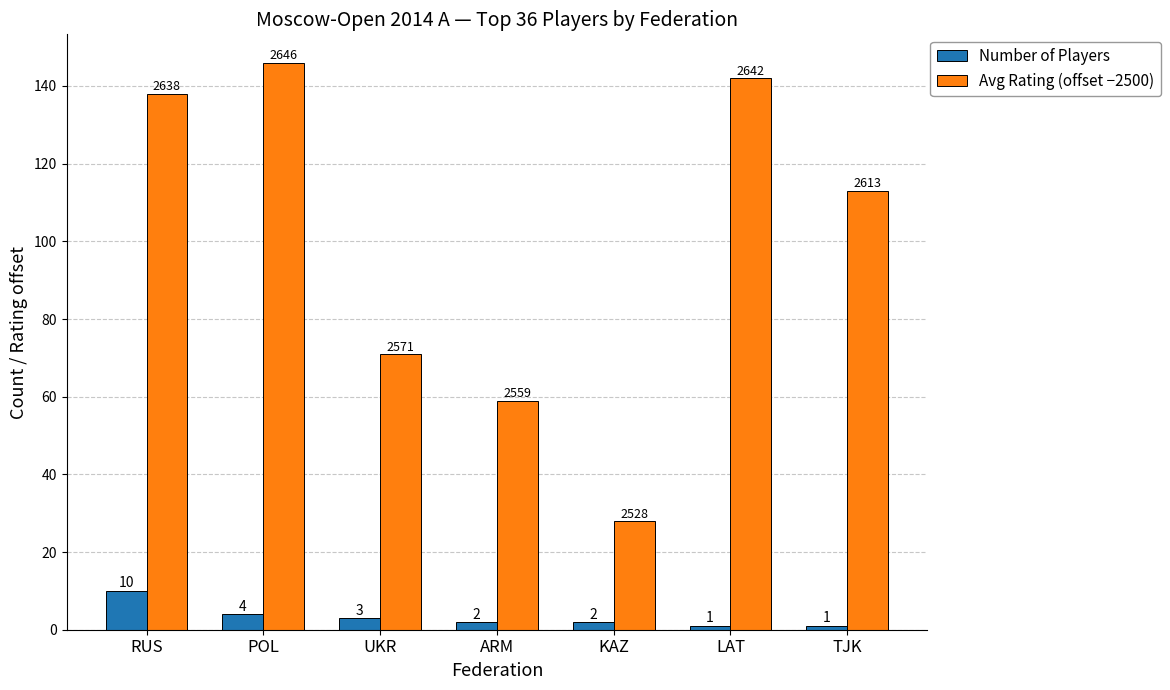

Between RUS and LAT, which series saw the biggest shift?

Number of Players